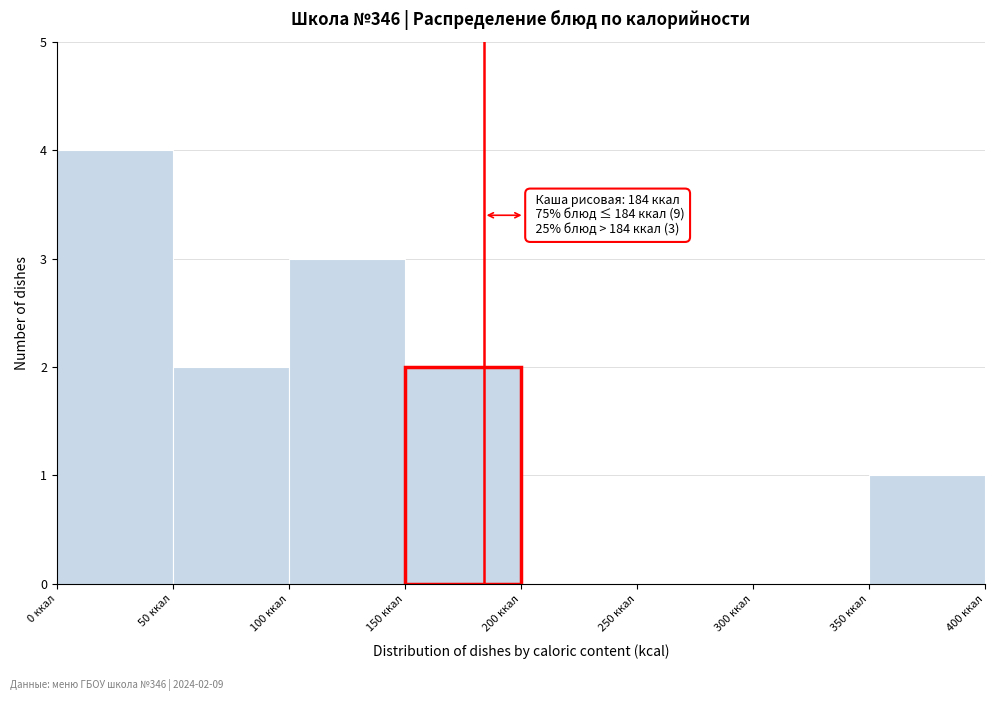

Over which range of the x-axis is the bar tallest?

0 to 50